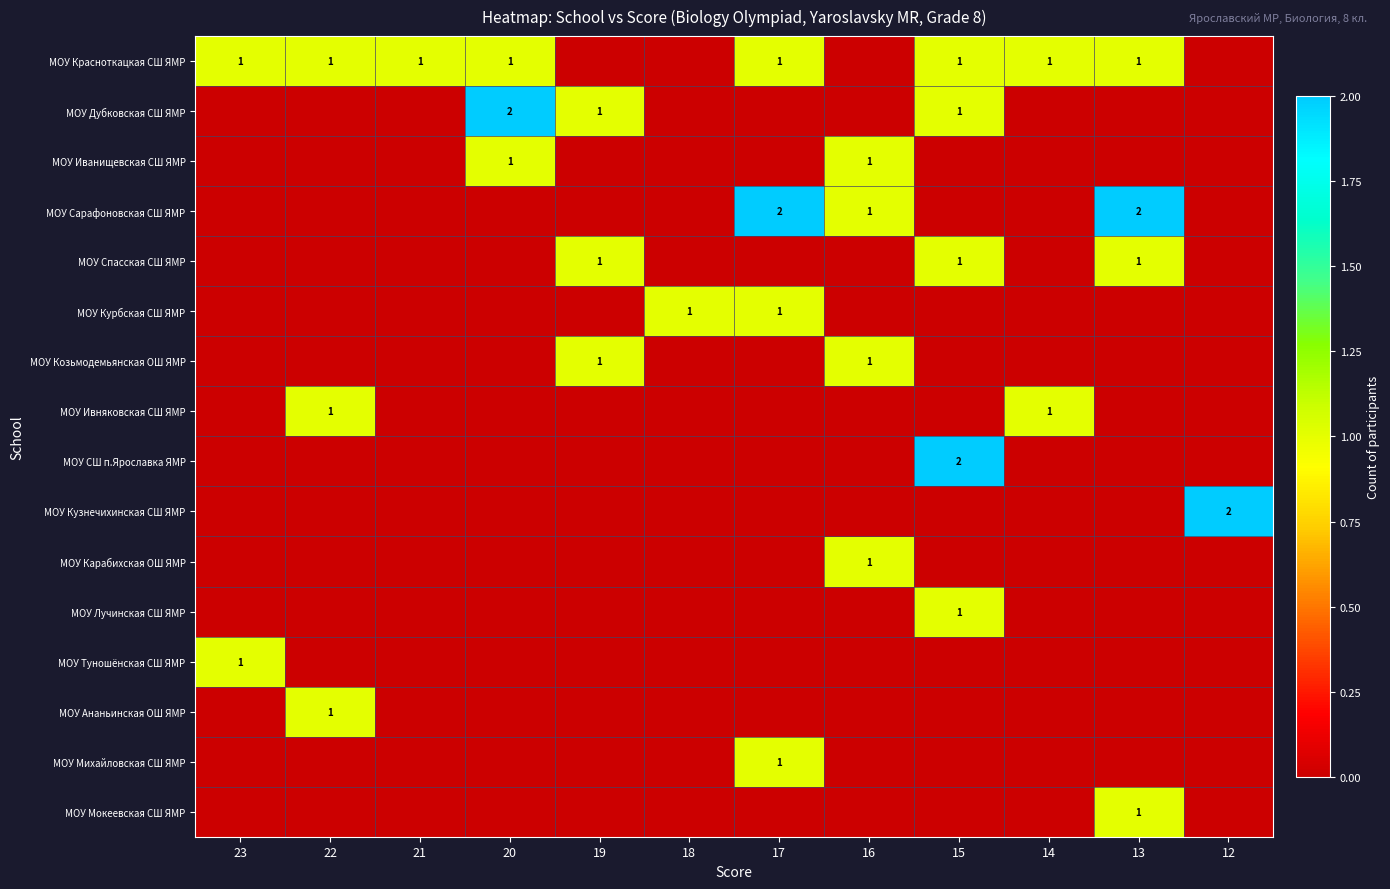

The value of МОУ Козьмодемьянская ОШ ЯМР at 16 is 1. True or false?

True